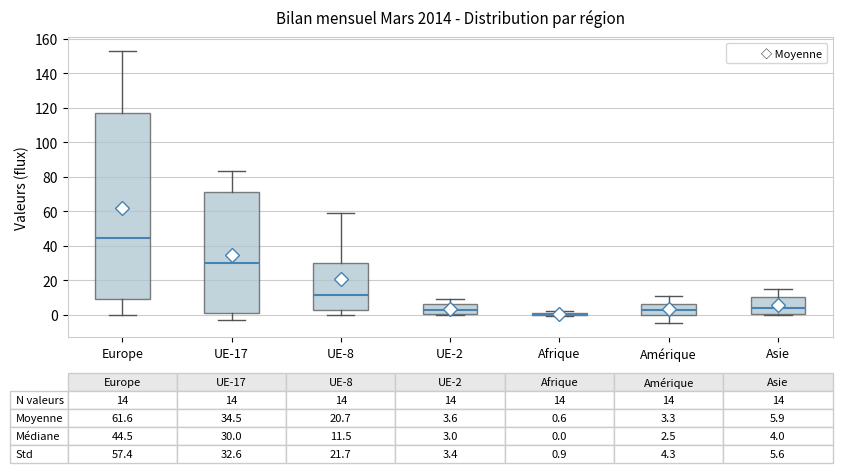

Comparing the boxes themselves (not the whiskers), which one is the tallest?

Europe